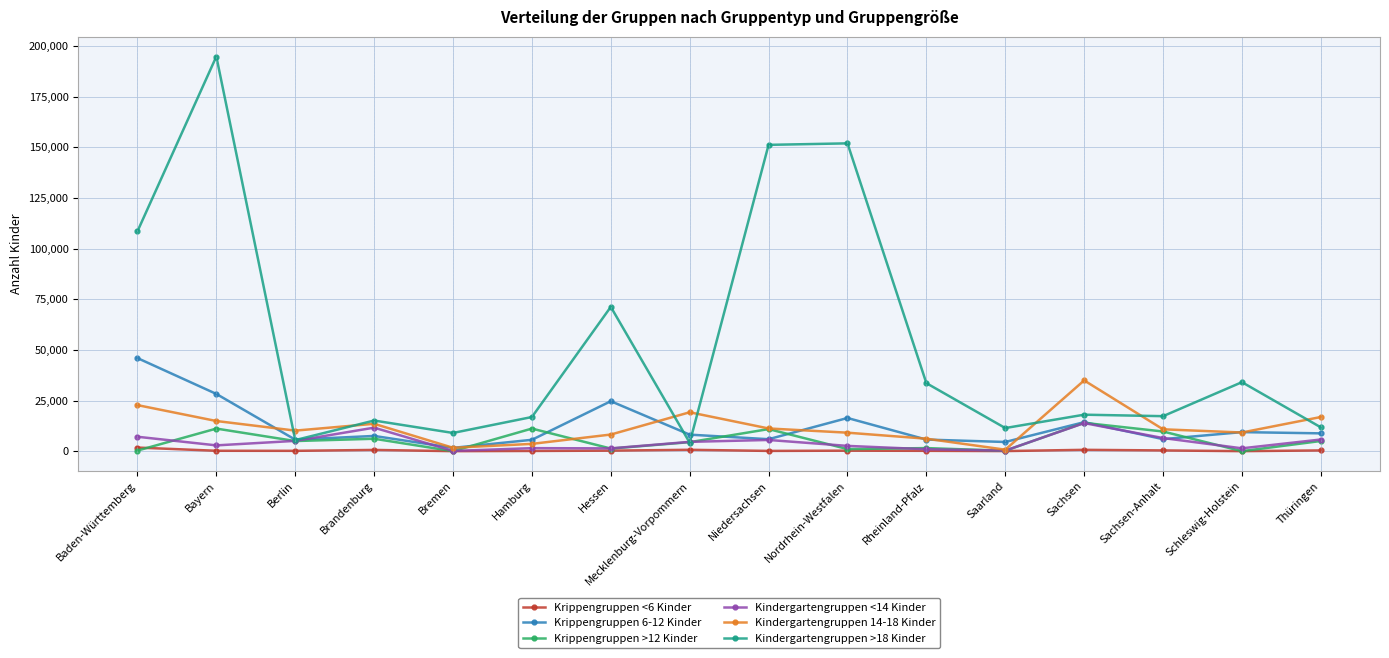

What is the sum of all Kindergartengruppen 14-18 Kinder values?

192858